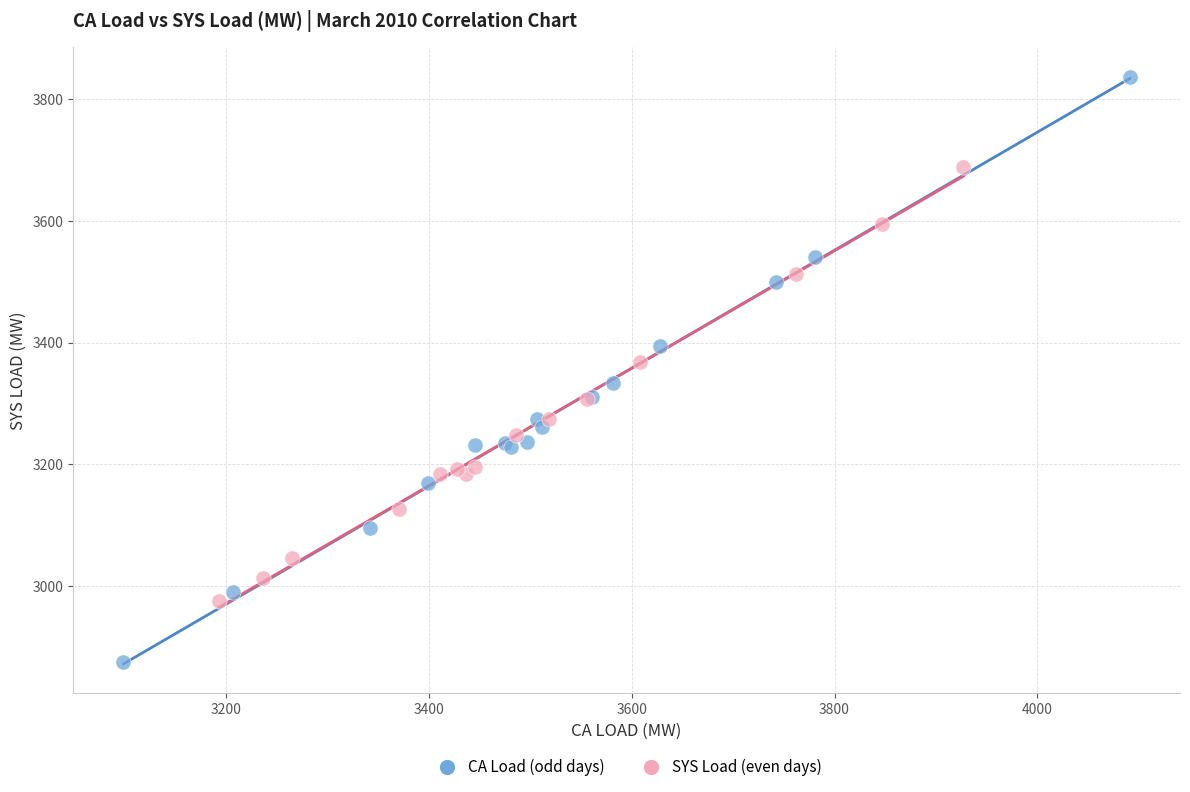

Which series contains the highest Y value?

CA Load (odd days)